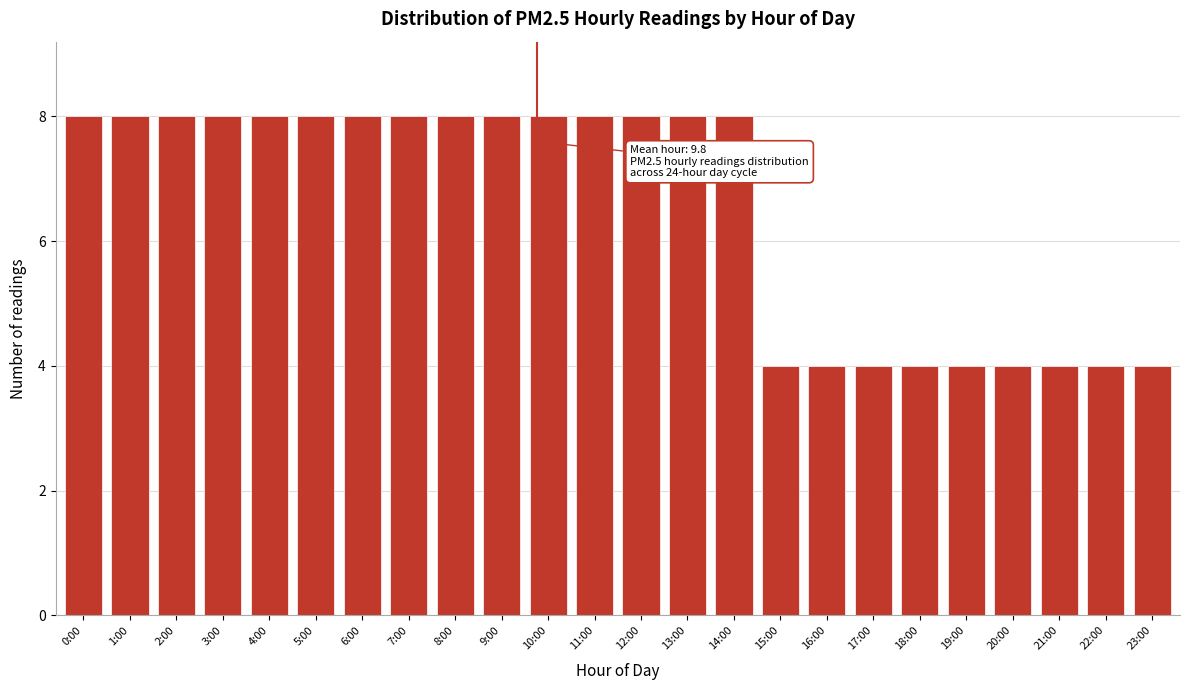

Reading left to right, list all the values displayed in this chart.

0:00=8	1:00=8	2:00=8	3:00=8	4:00=8	5:00=8	6:00=8	7:00=8	8:00=8	9:00=8	10:00=8	11:00=8	12:00=8	13:00=8	14:00=8	15:00=4	16:00=4	17:00=4	18:00=4	19:00=4	20:00=4	21:00=4	22:00=4	23:00=4